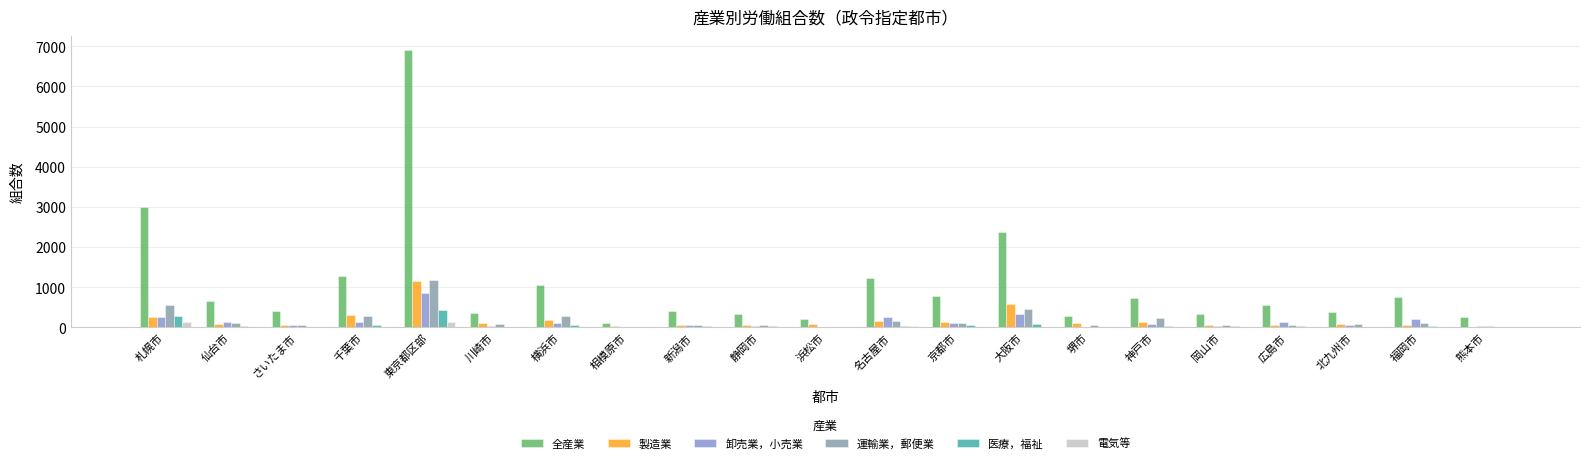

Does the chart contain stacked bars?

No